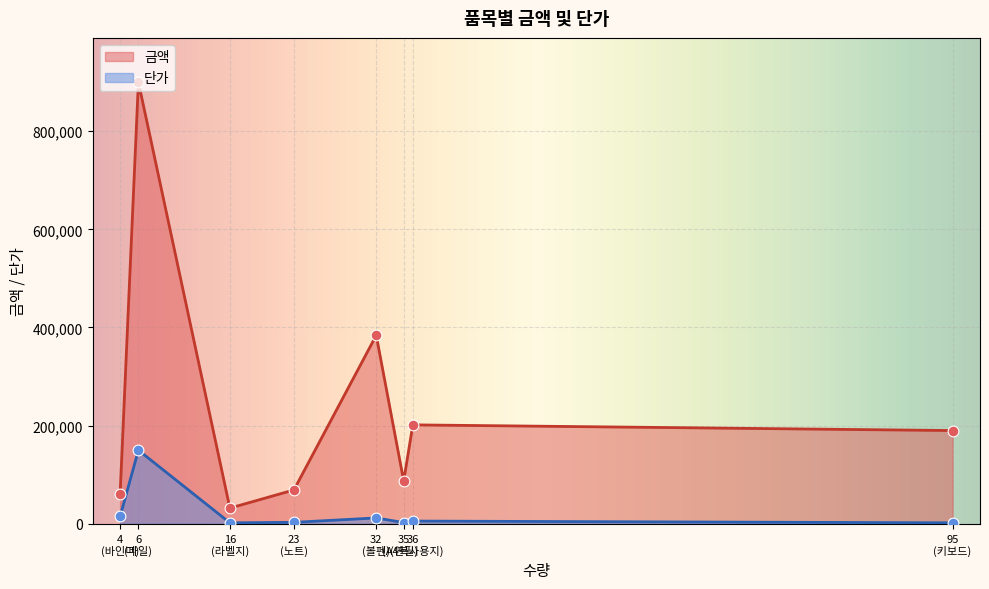

Which series has the widest spread of values?

금액